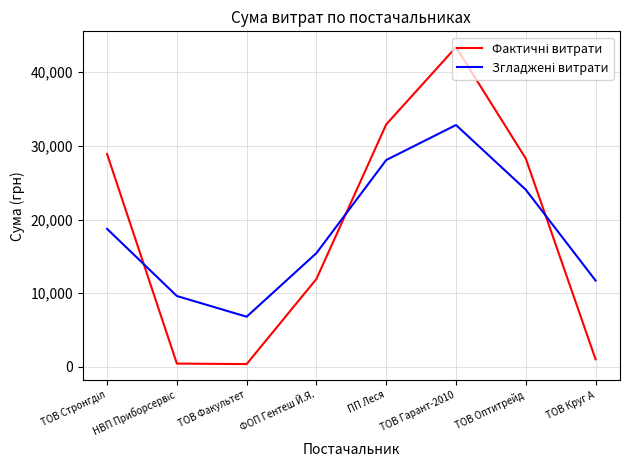

Which category has the highest value across all series?

ТОВ Гарант-2010